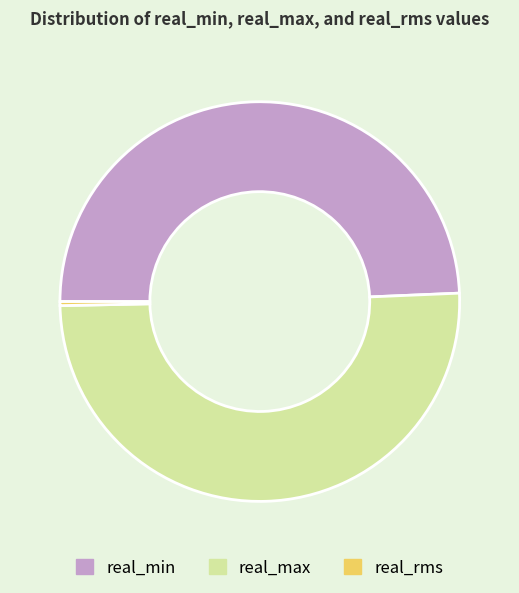

Rank the categories by value from lowest to highest.

real_rms, real_min, real_max